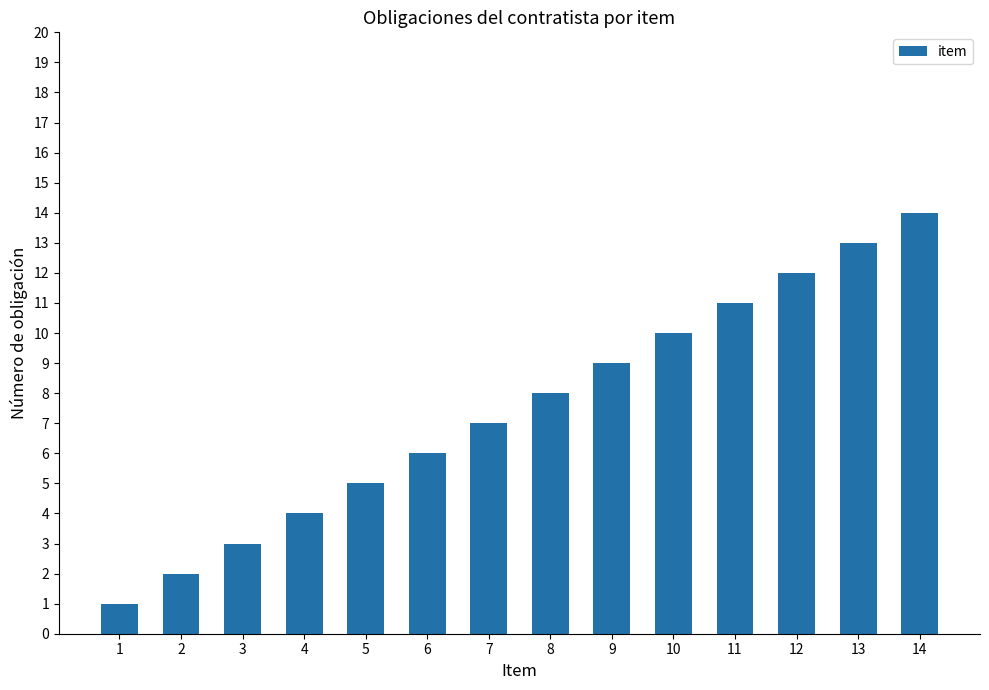

List the labels in order of value, largest first.

14, 13, 12, 11, 10, 9, 8, 7, 6, 5, 4, 3, 2, 1